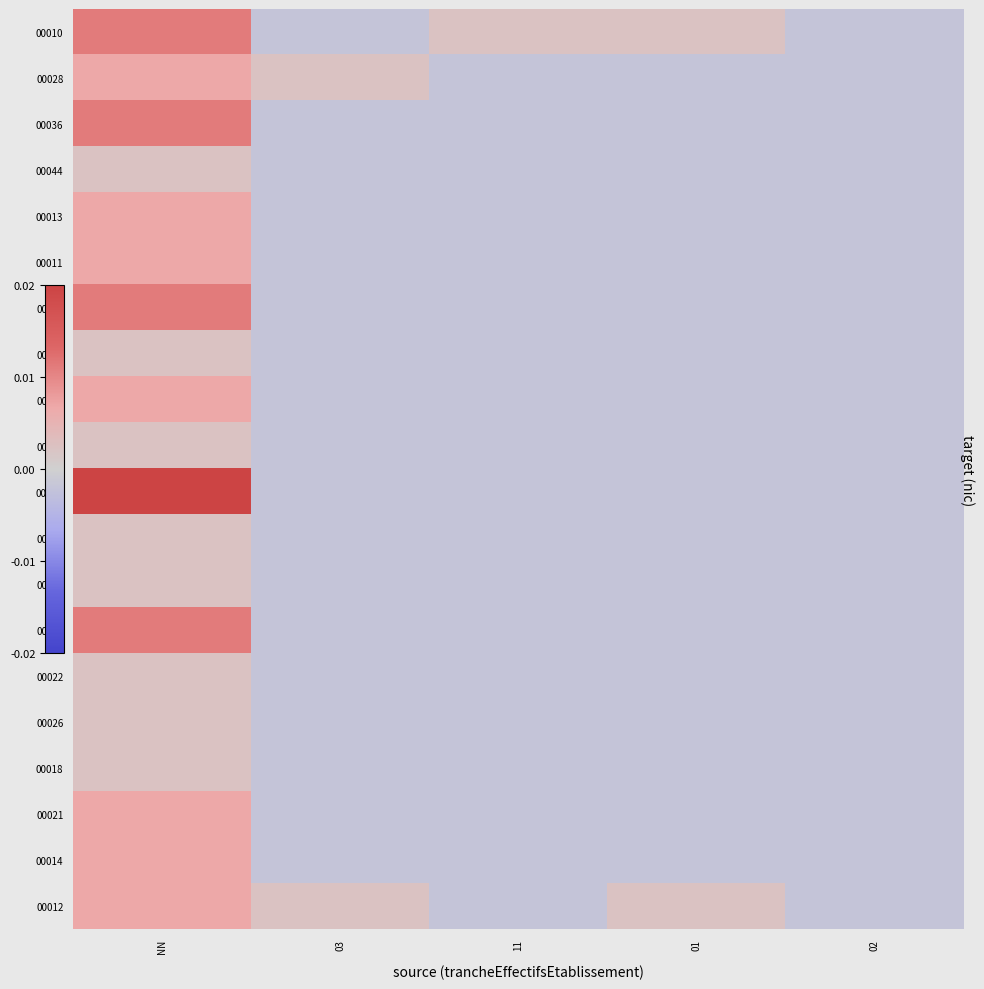

Count the number of categories in the chart.

5